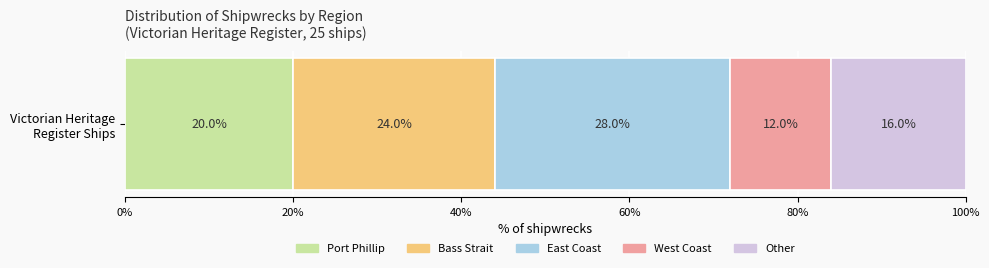

What is the minimum value for Port Phillip?

20